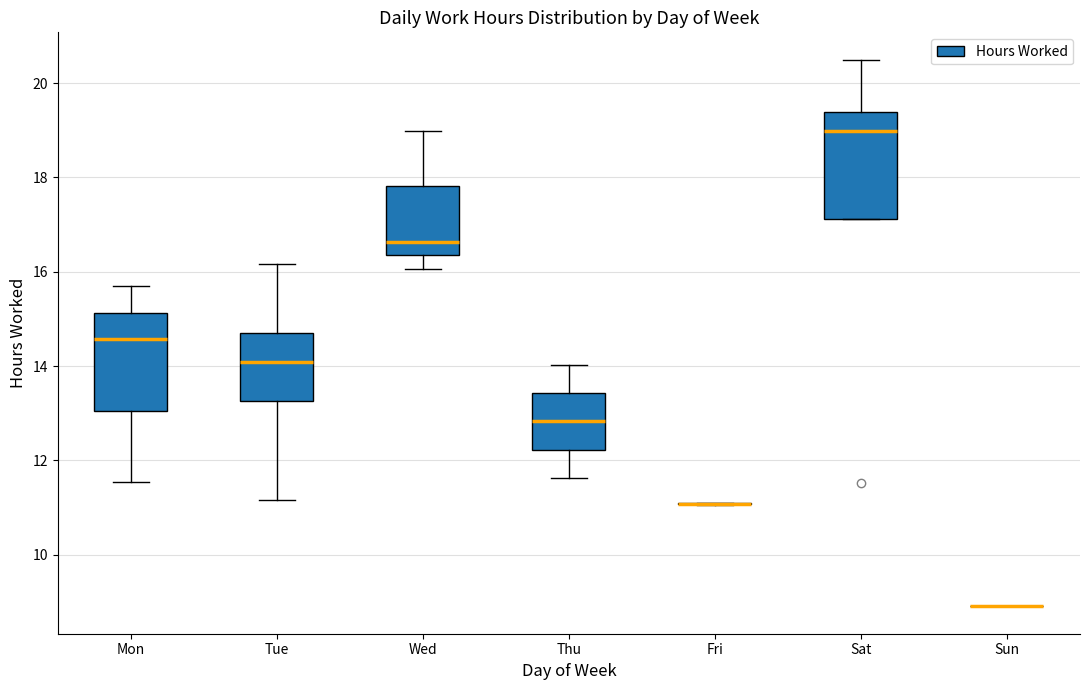

Reading left to right, transcribe this box plot: for each box, give where its median line is, the range the box spans, and where its two whiskers end, as read against the y-axis. The values are not printed on the chart, so give them approximately, as read against the axis.

Mon: median 14.6, box 13.0 to 15.2, whiskers 11.6 to 15.6
Tue: median 14.0, box 13.2 to 14.8, whiskers 11.2 to 16.2
Wed: median 16.6, box 16.4 to 17.8, whiskers 16.0 to 19.0
Thu: median 12.8, box 12.2 to 13.4, whiskers 11.6 to 14.0
Fri: box collapsed to a line at 11.0, whiskers 11.0 to 11.2
Sat: median 19.0, box 17.2 to 19.4, whiskers 17.2 to 20.6
Sun: box collapsed to a line at 9.0, whiskers 9.0 to 9.0